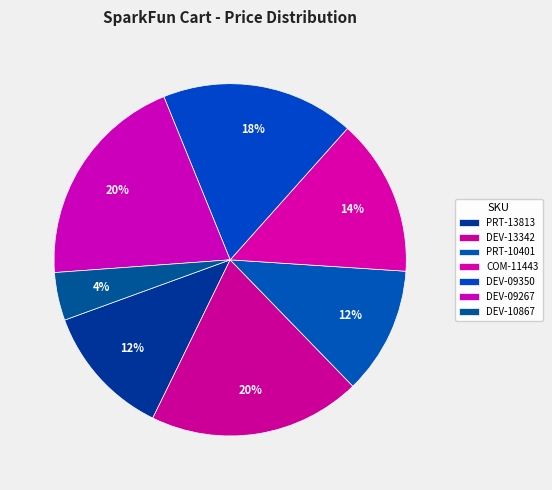

How many segments does this pie chart have?

7